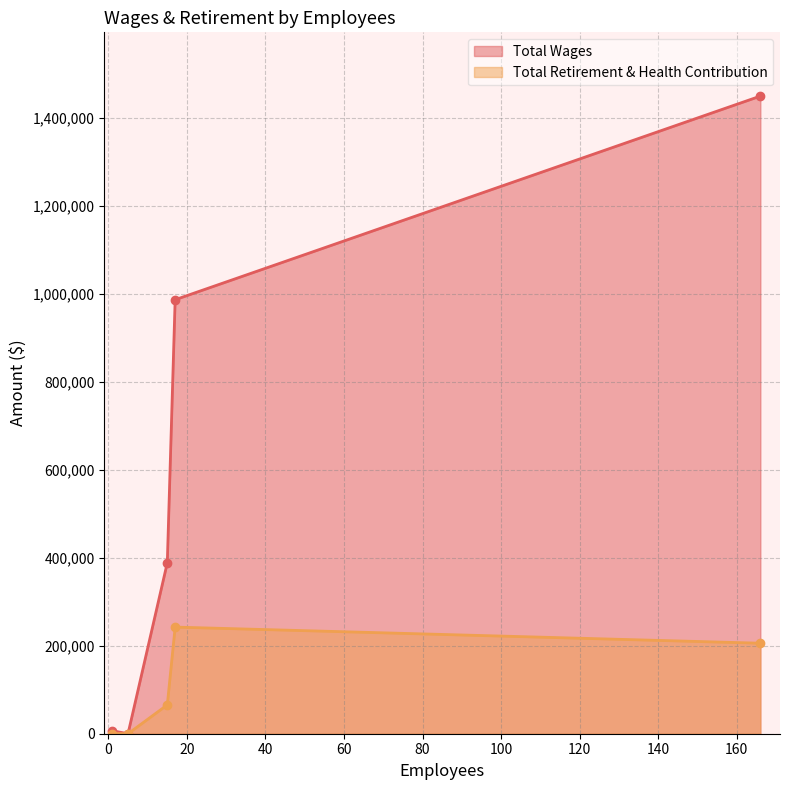

Which series has the largest total across all categories?

Total Wages